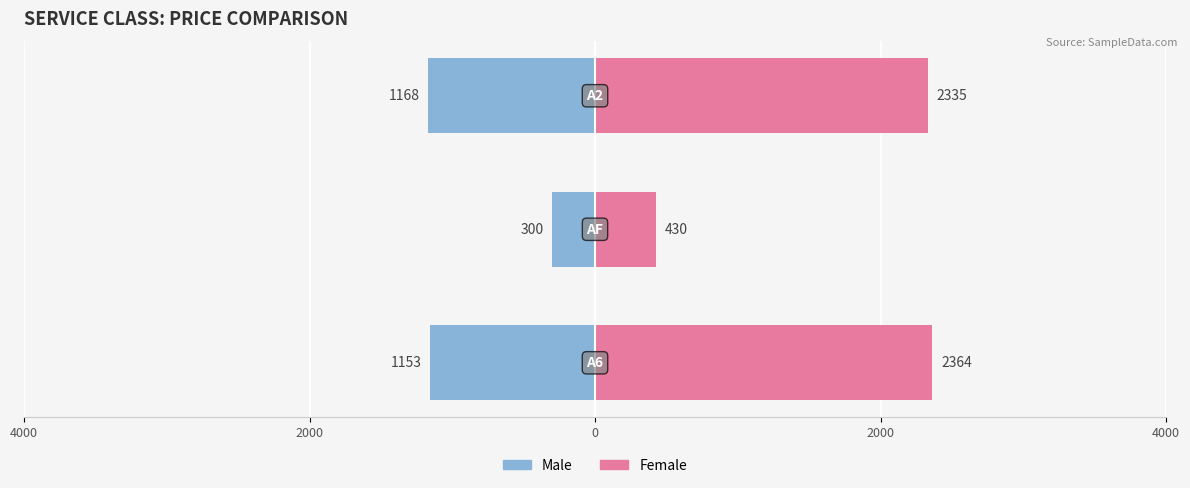

How many groups of bars are there?

3